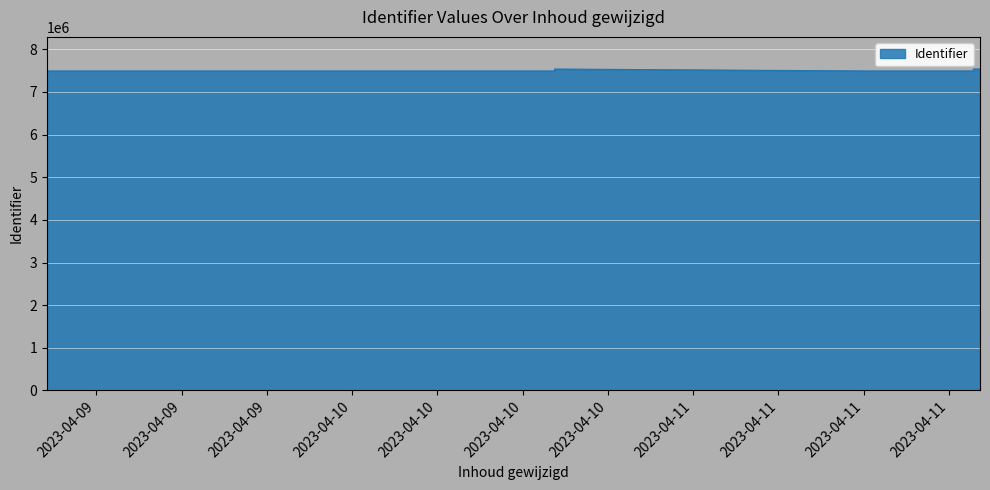

The value at 2023-04-11 12:01:24 is 2194416. True or false?

False